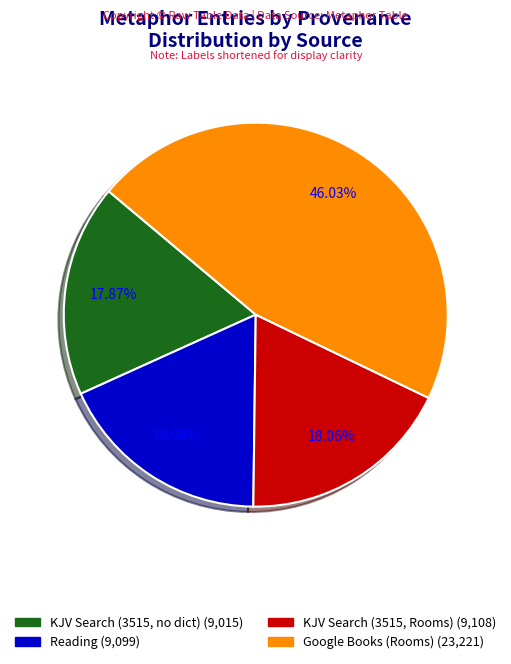

Rank the categories by value from lowest to highest.

Searching KJV at UVA's Electronic Text (work 3515), Reading, Searching KJV at UVA's Electronic Text (work 3515, Rooms), Searching in Google Books (Rooms)